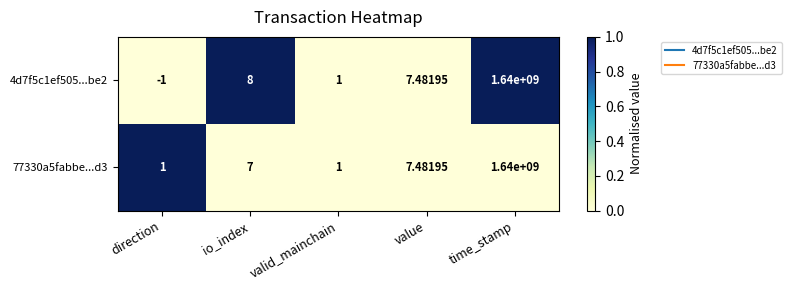

Rank the categories by 4d7f5c1ef505...be2 value from highest to lowest.

time_stamp, io_index, value, valid_mainchain, direction